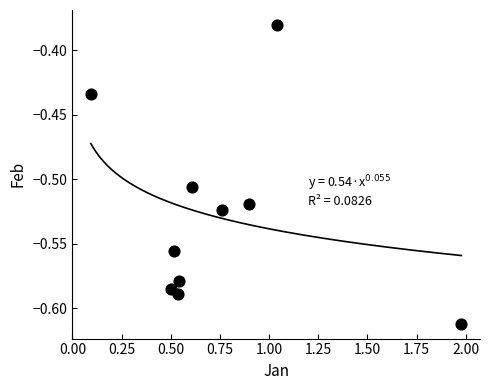

What is the average X value?

0.7